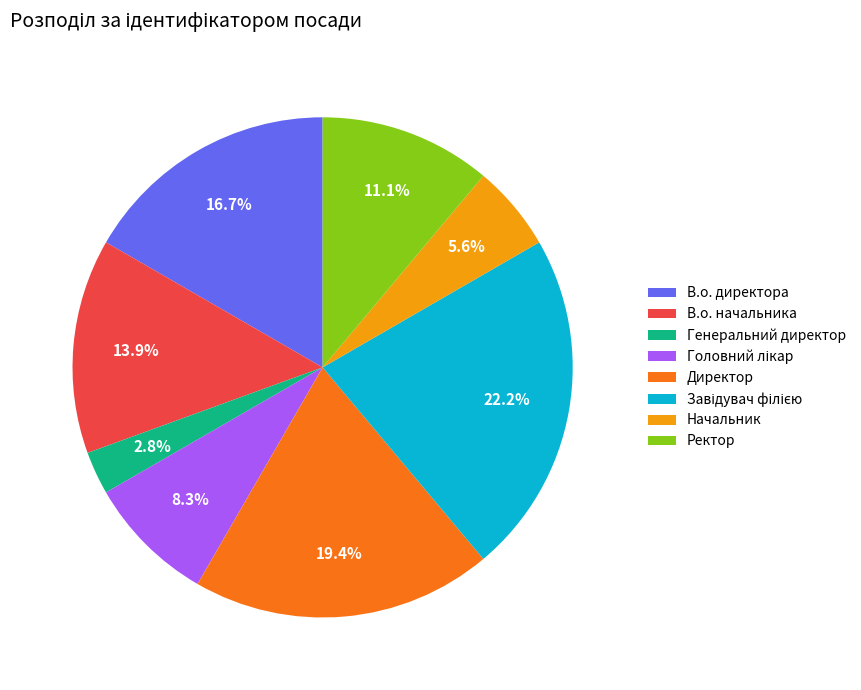

To the nearest percent, what is the difference between the largest and smallest slice percentages?

19%